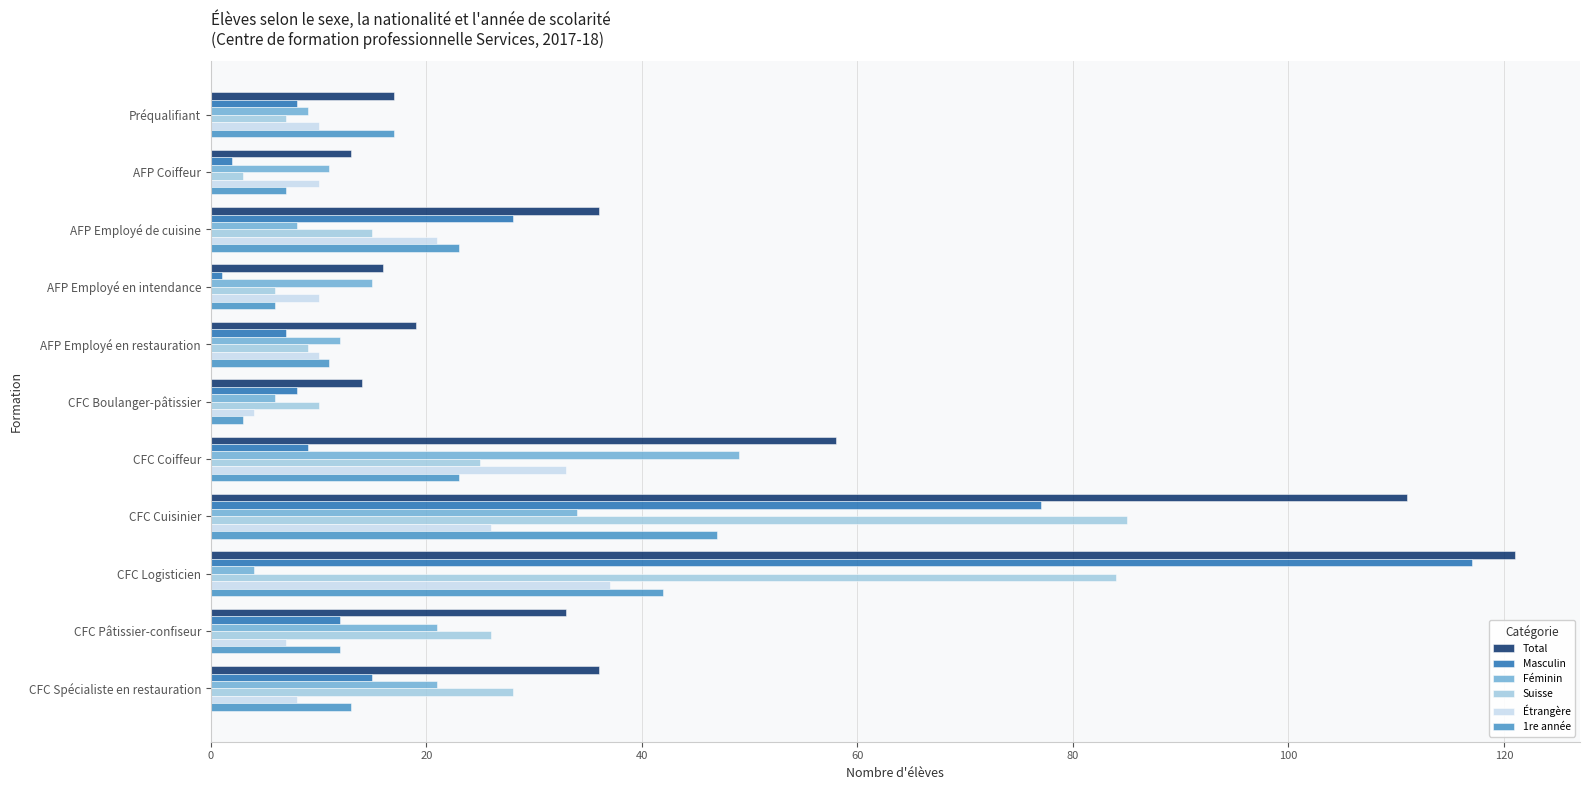

The Masculin series shows 28 at AFP Employé de cuisine. True or false?

True